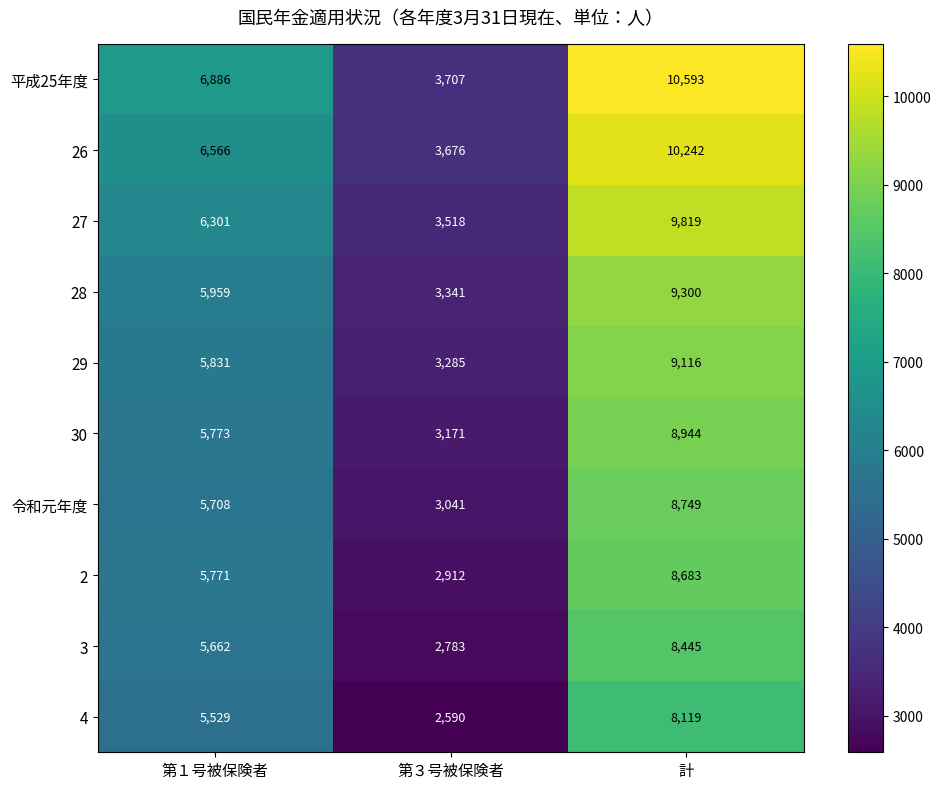

At which category does the chart reach its peak across all series?

計